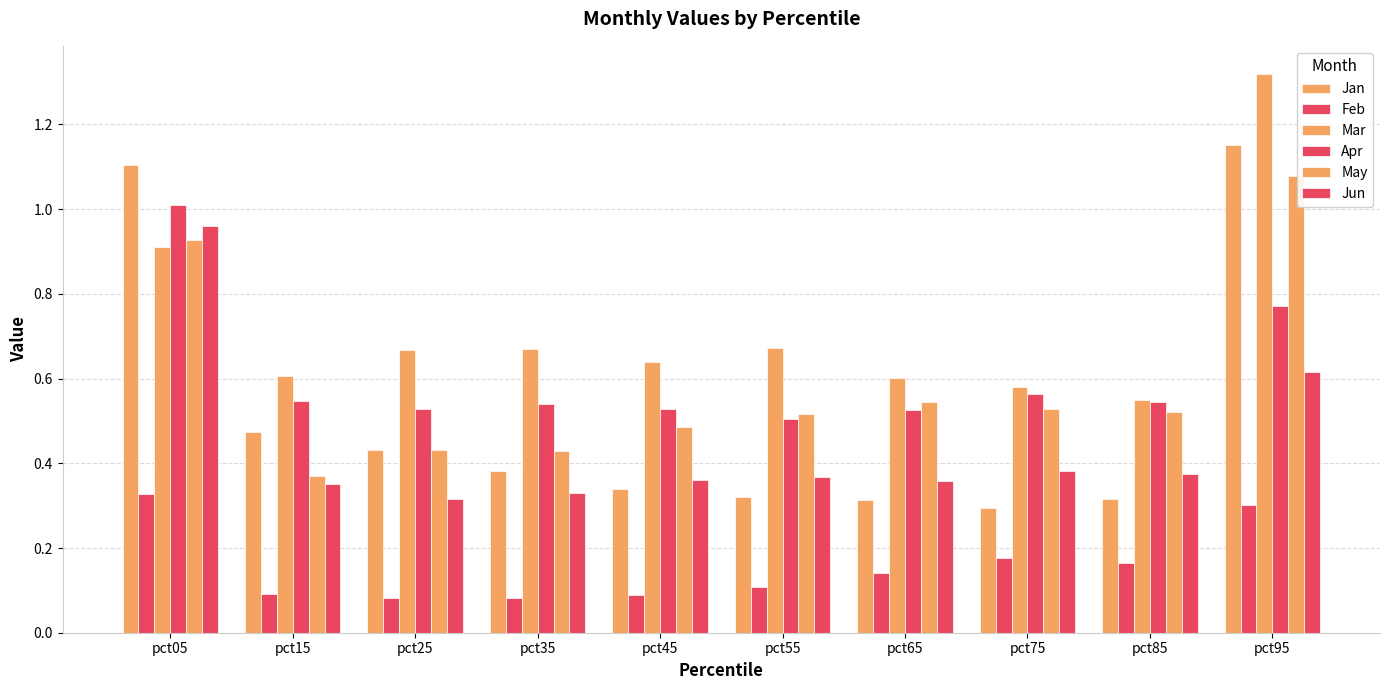

Which series has the largest range (max minus min)?

Jan